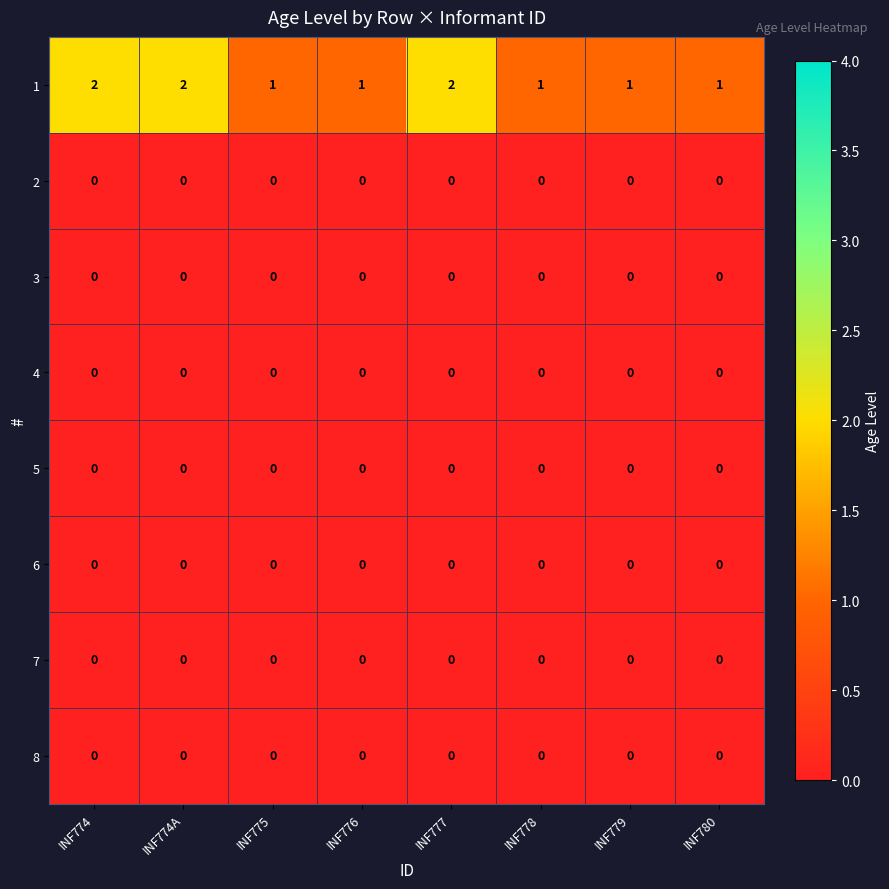

Is it true that 2 equals 0 at INF777?

True